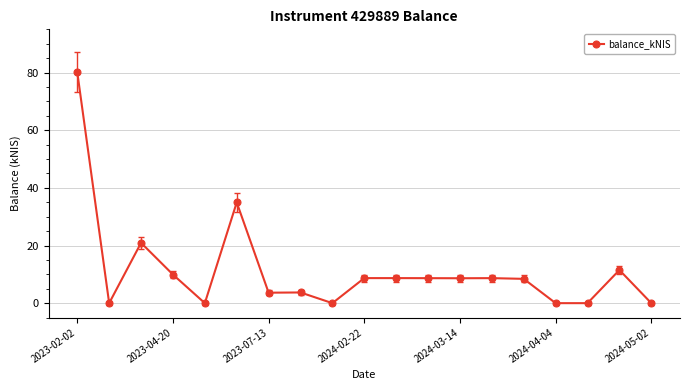

What is the greatest value displayed?

80.1